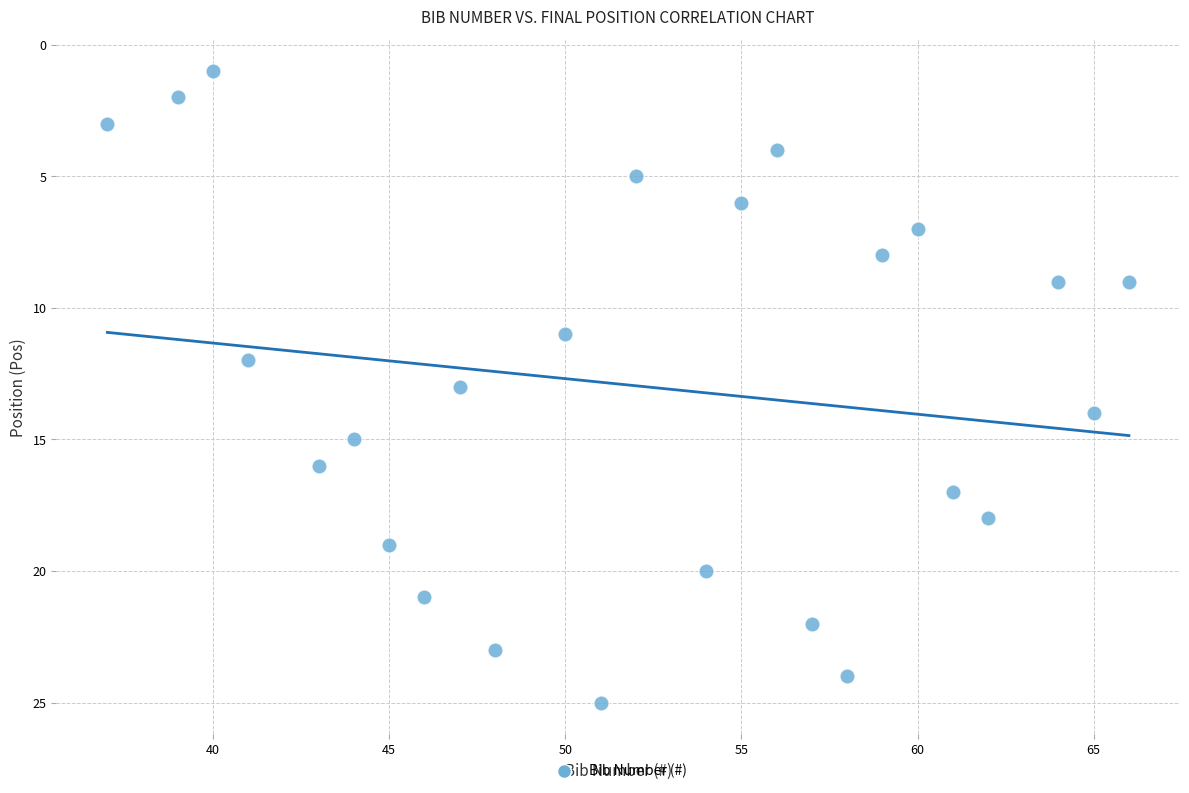

What is the range of Y values (max minus min)?

24